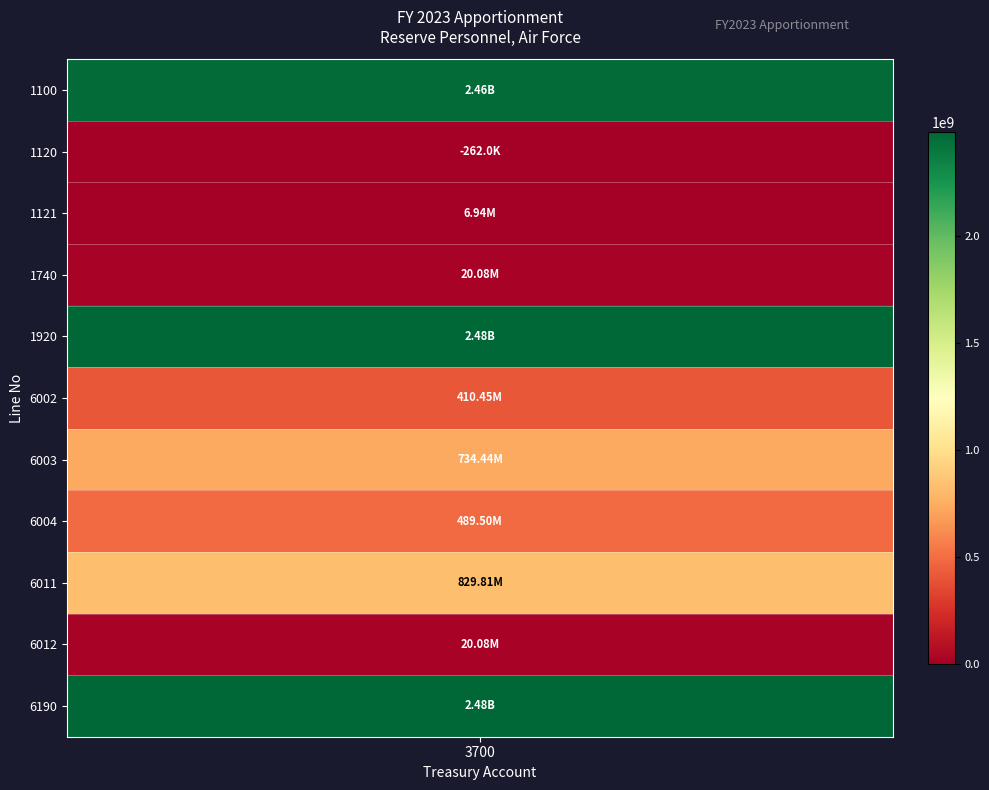

Rank the categories by value from highest to lowest.

1920, 6190, 1100, 6011, 6003, 6004, 6002, 1740, 6012, 1121, 1120